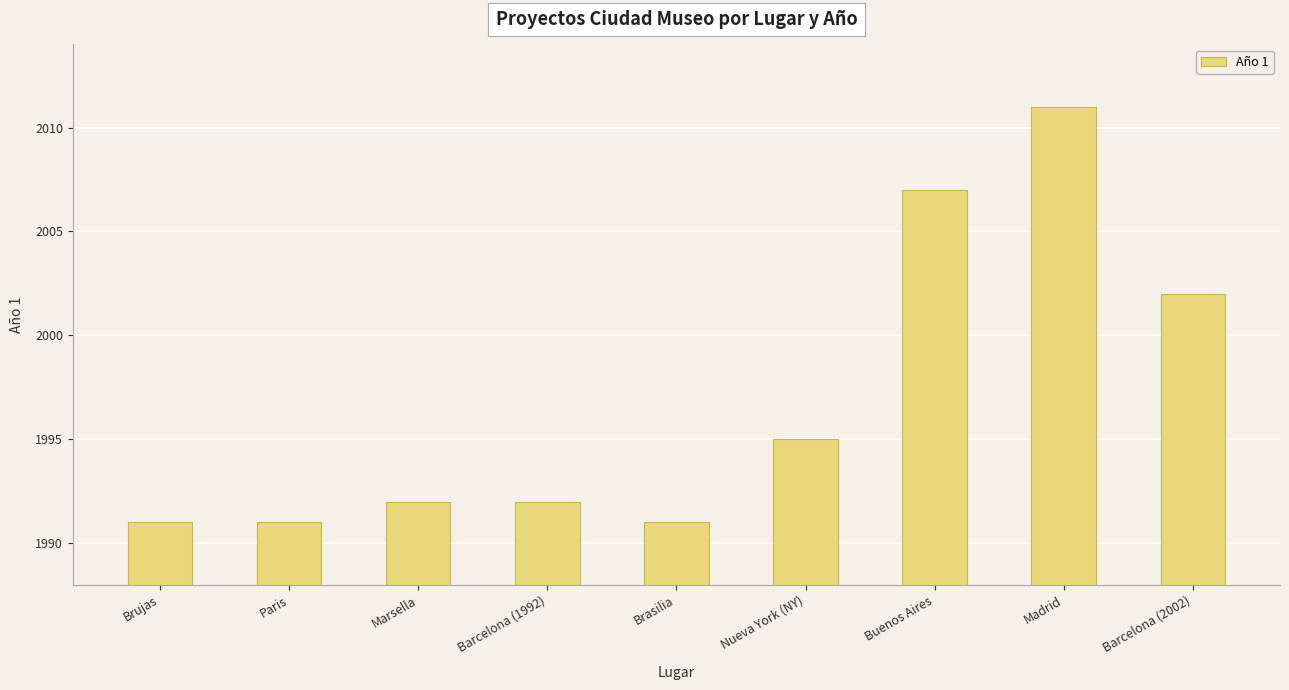

The chart shows a value of 1992 at Barcelona (1992). True or false?

True